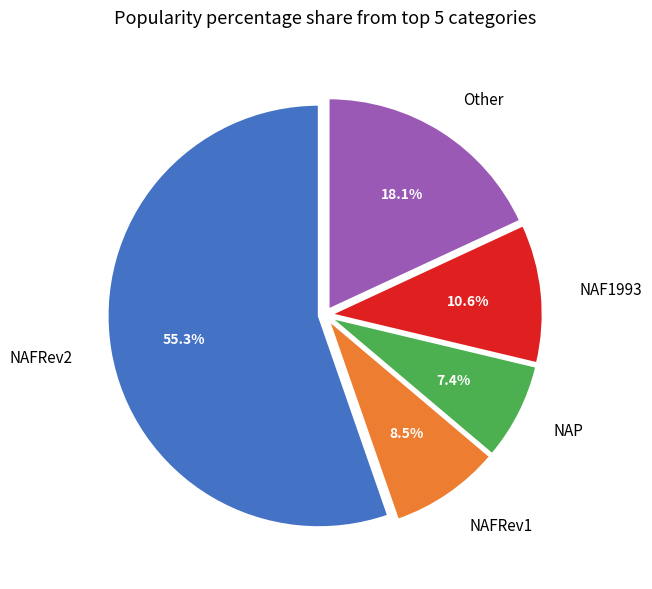

How many slices are in this pie chart?

5